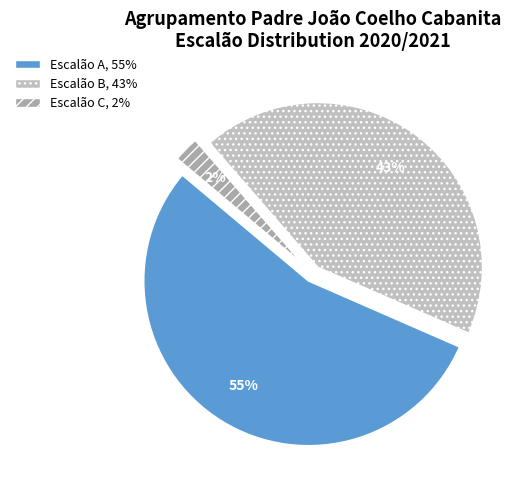

How many segments does this pie chart have?

3